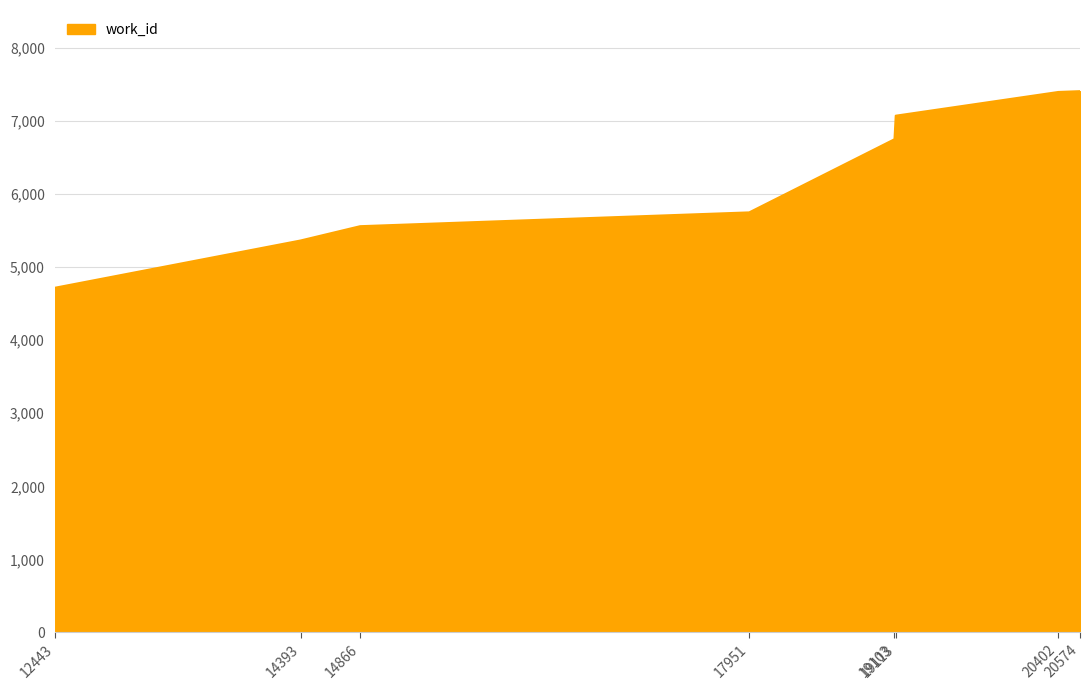

Which label corresponds to the smallest value in the chart?

12443